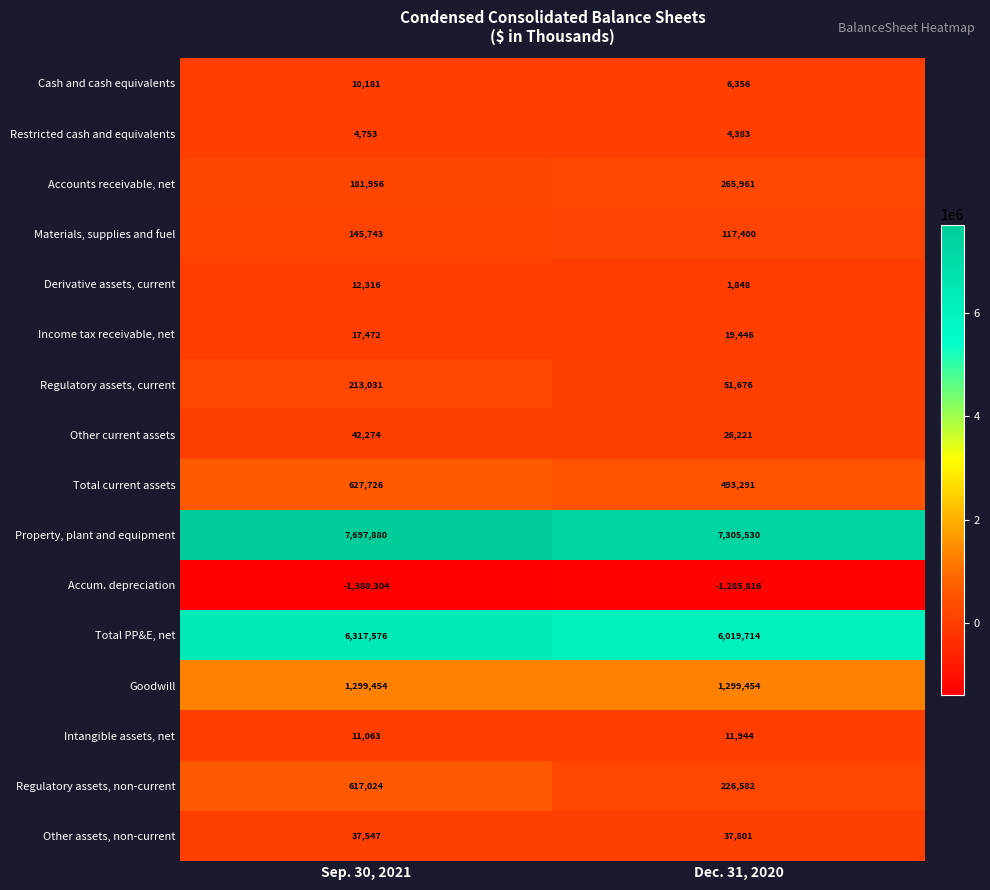

What is the sum of the Restricted cash and equivalents values at Sep. 30, 2021 and Dec. 31, 2020?

9136